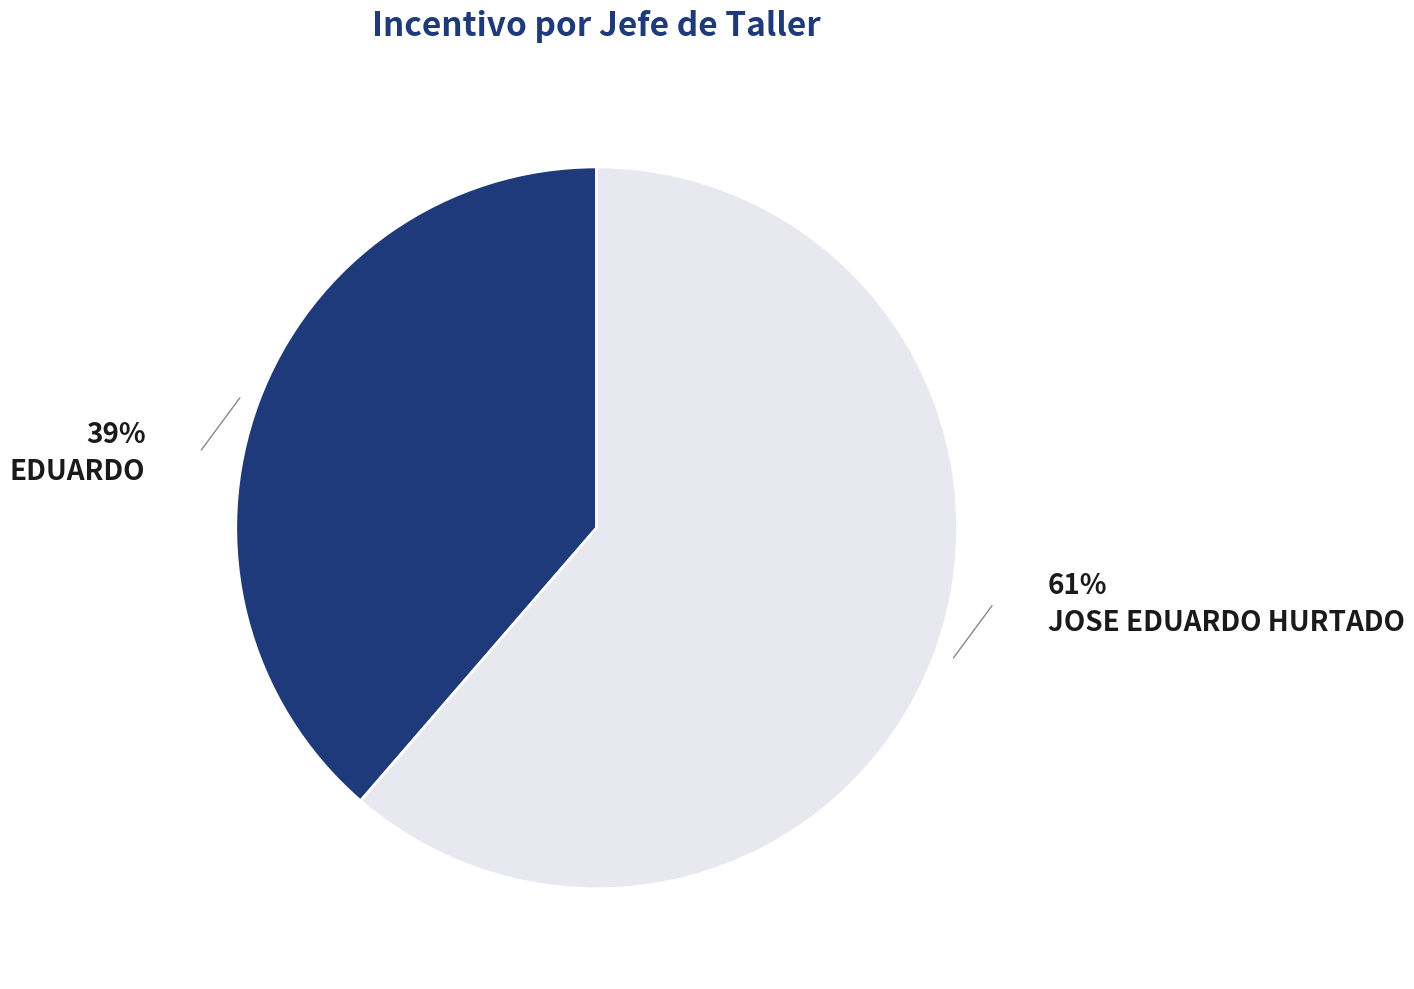

Is the sum of JOSE EDUARDO HURTADO and EDUARDO greater than half?

Yes